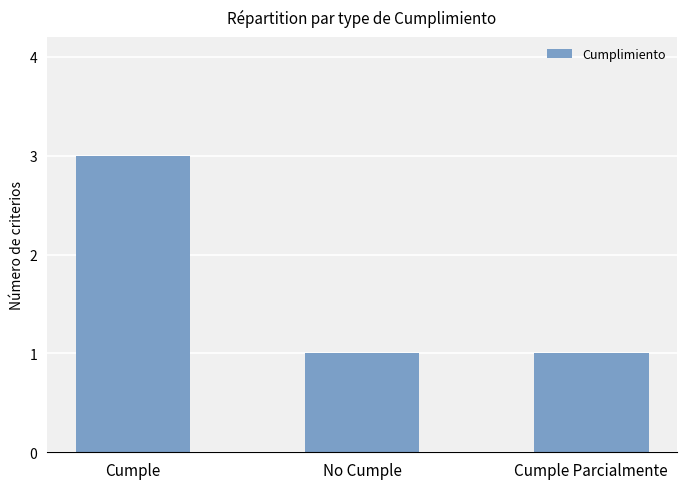

Which category has the highest value across all series?

Cumple